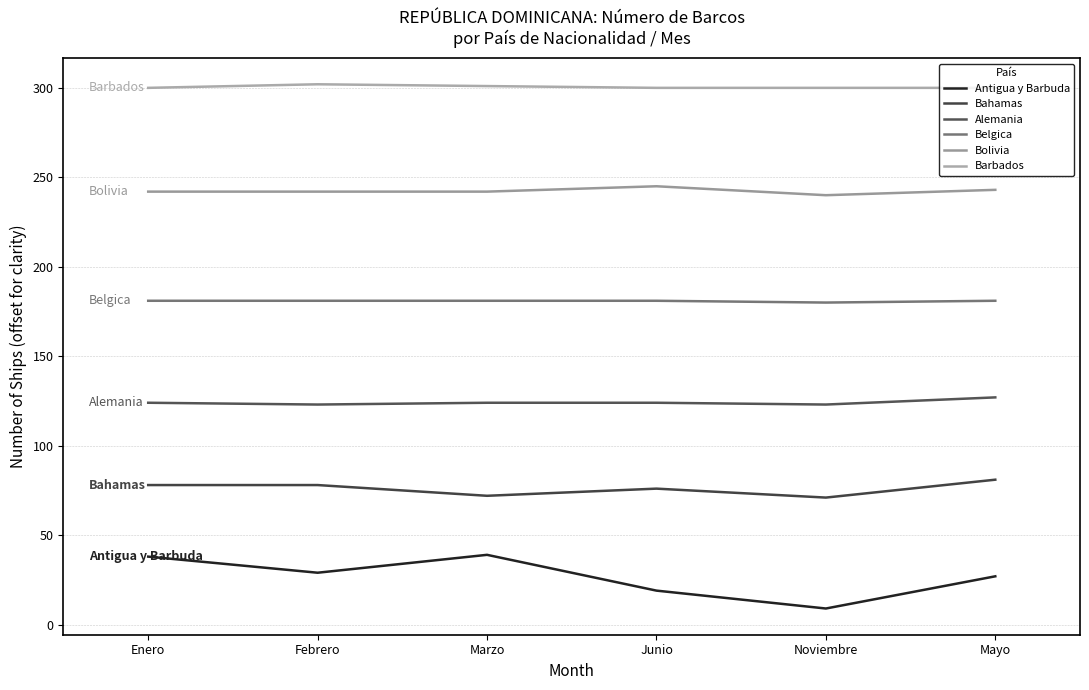

Count the Bolivia values in the range 242 to 243.

4